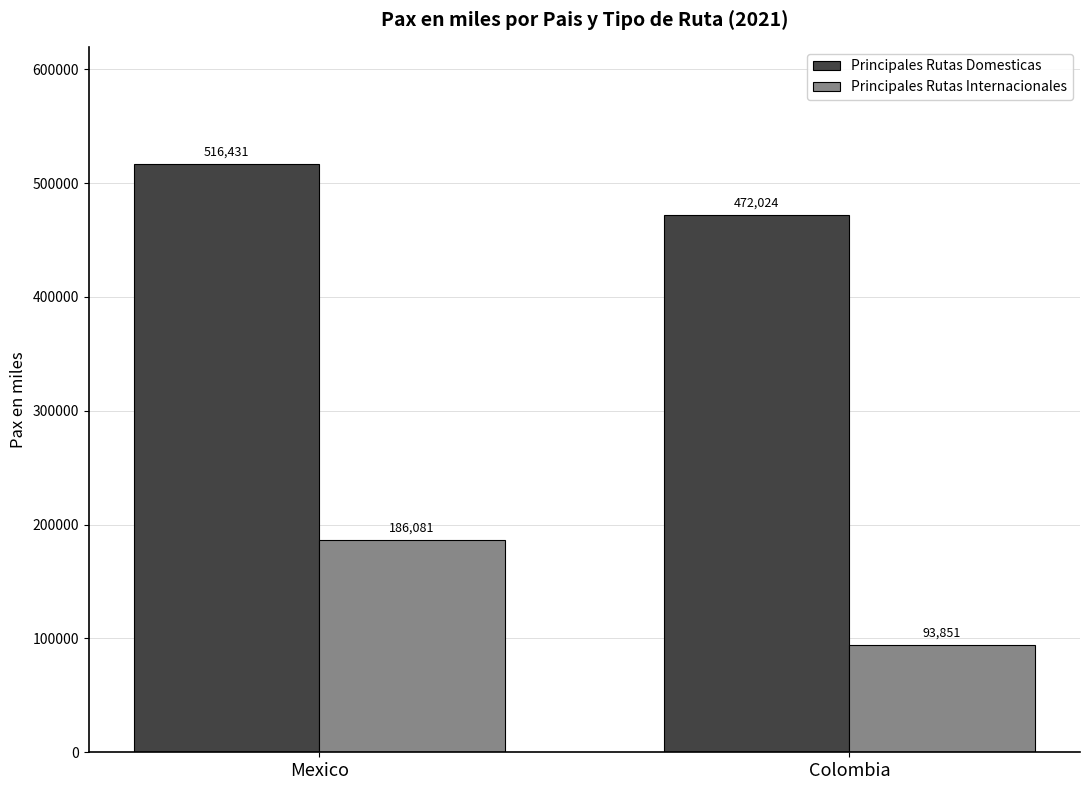

Read the Principales Rutas Internacionales value at Mexico, to the nearest 50.

186100